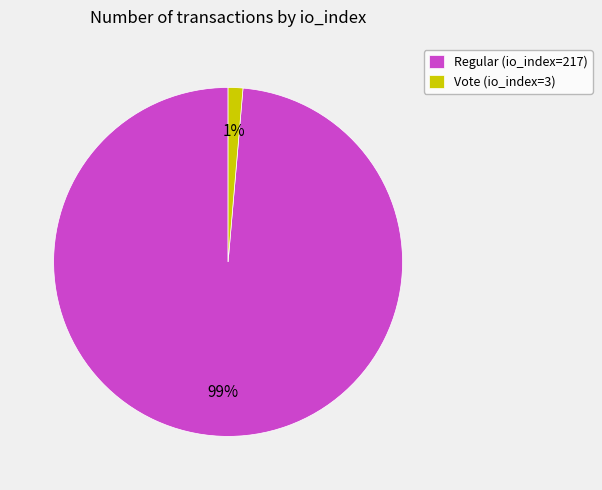

To the nearest percent, what portion does Vote (io_index=3) represent?

1%